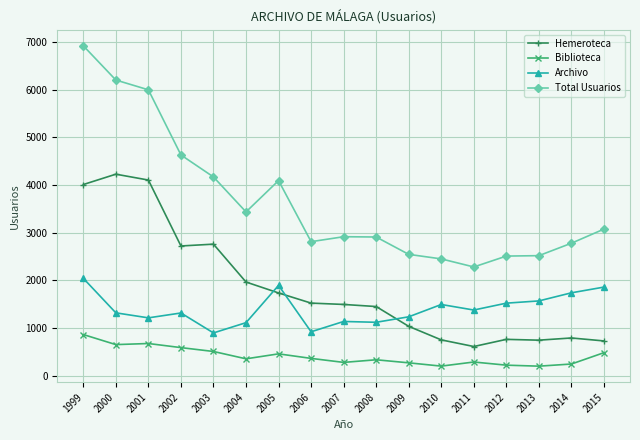

True or false: Total Usuarios has a value of 1480 at 2005.

False